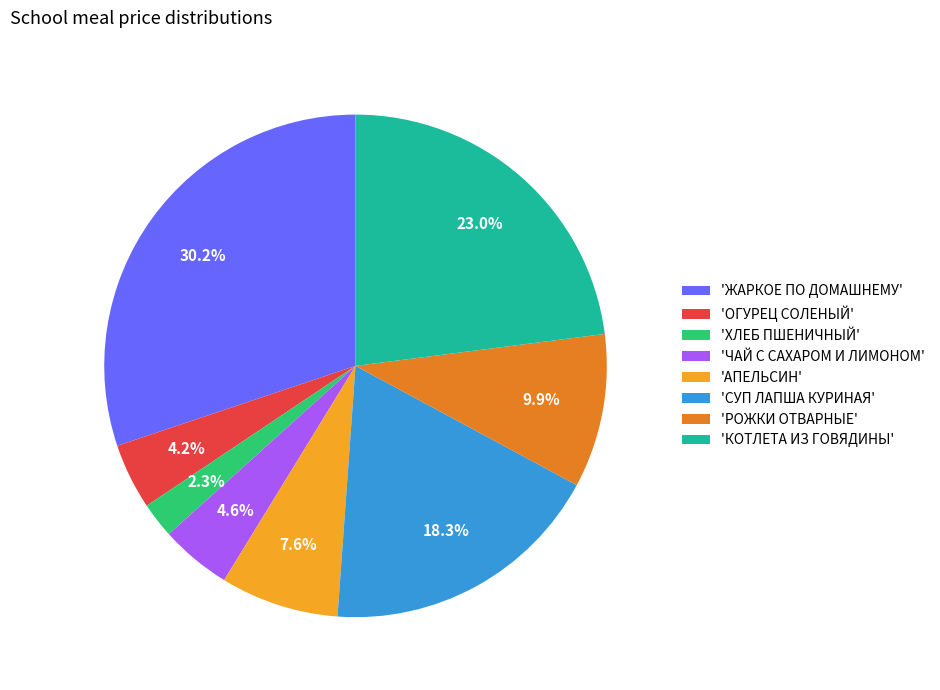

Is 'КОТЛЕТА ИЗ ГОВЯДИНЫ' the majority of the pie?

No